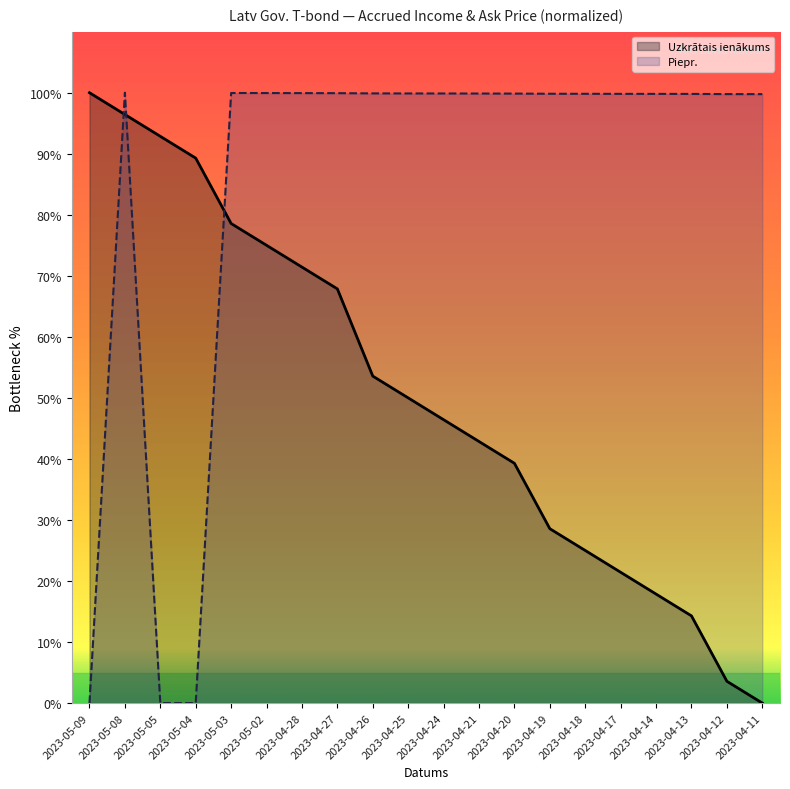

True or false: Uzkrātais ienākums and Piepr. intersect in this chart.

True